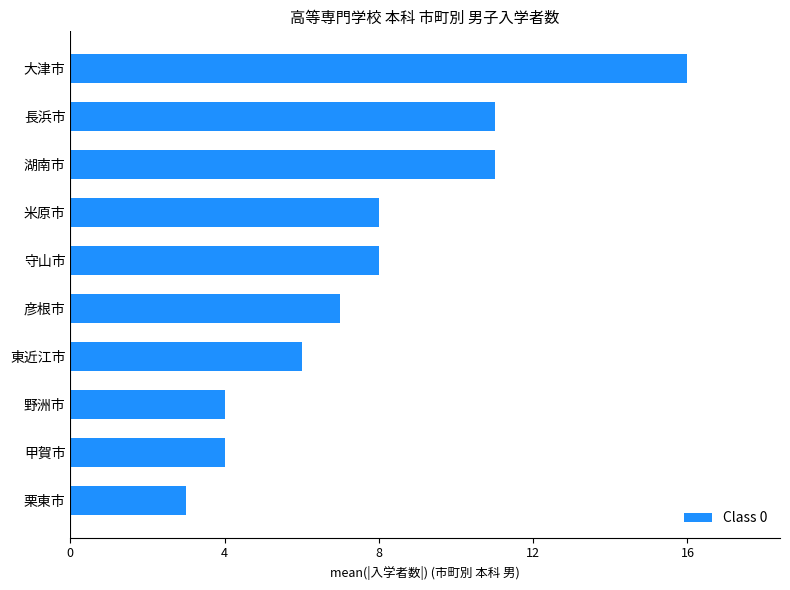

How many series are shown in this chart?

1